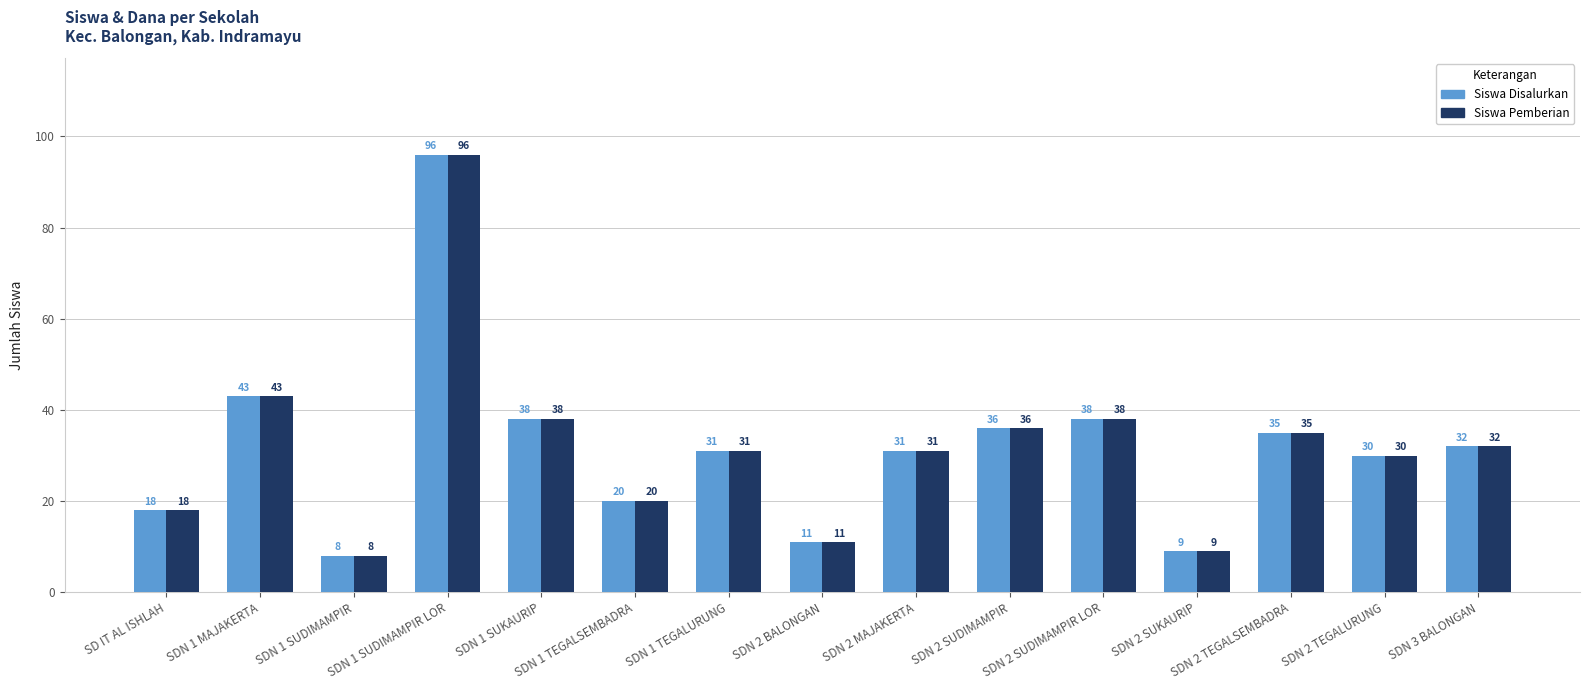

At which category is the sum across all series the highest?

SDN 1 SUDIMAMPIR LOR